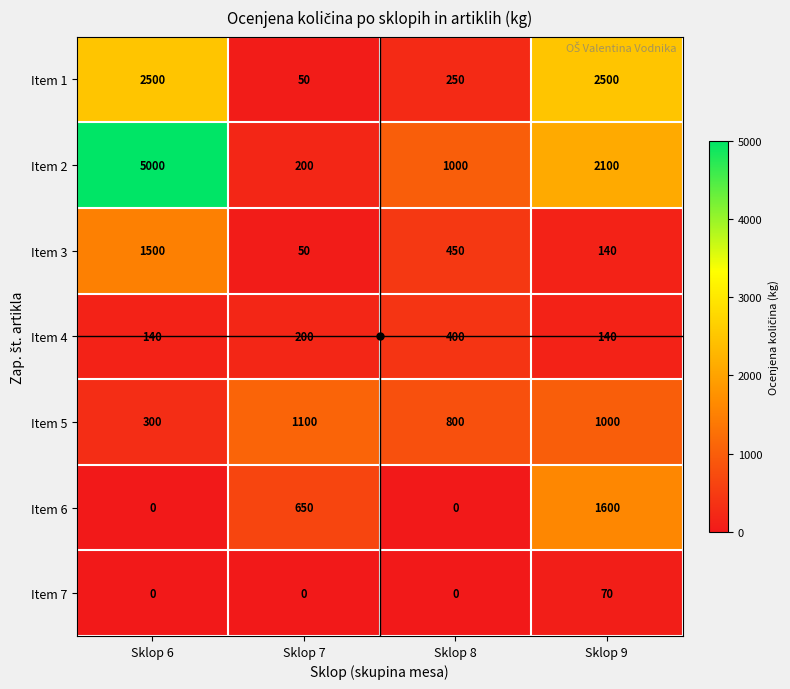

Between Sklop 8 and Sklop 9, which series saw the biggest shift?

Item 1